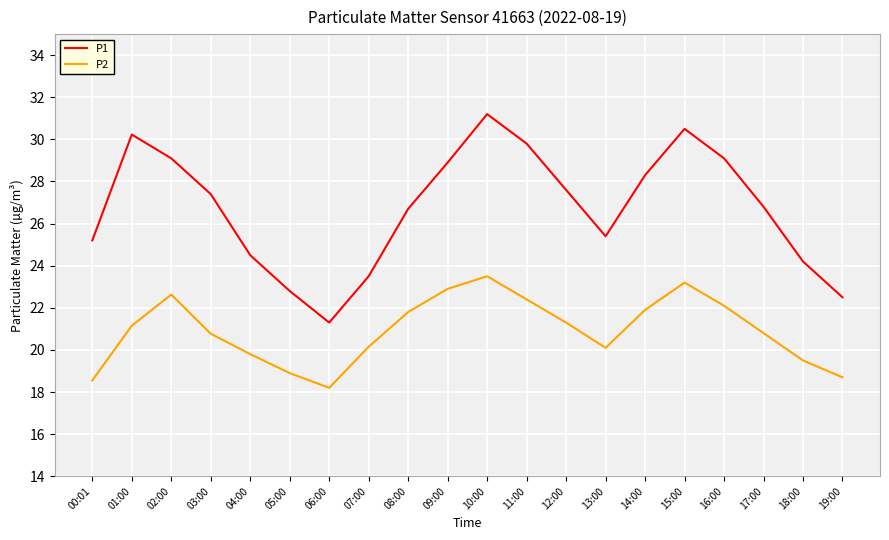

At which label does P1 first exceed 27?

01:00